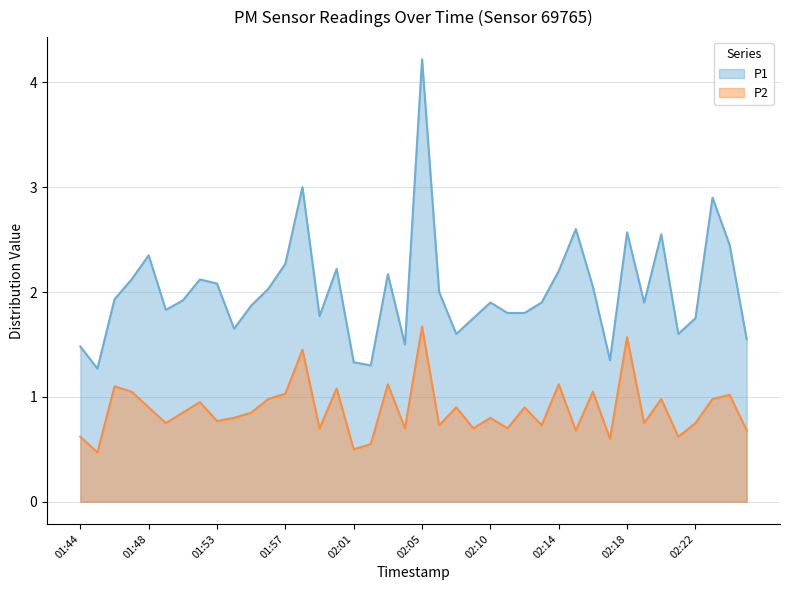

At which category is the sum across all series the highest?

02:05